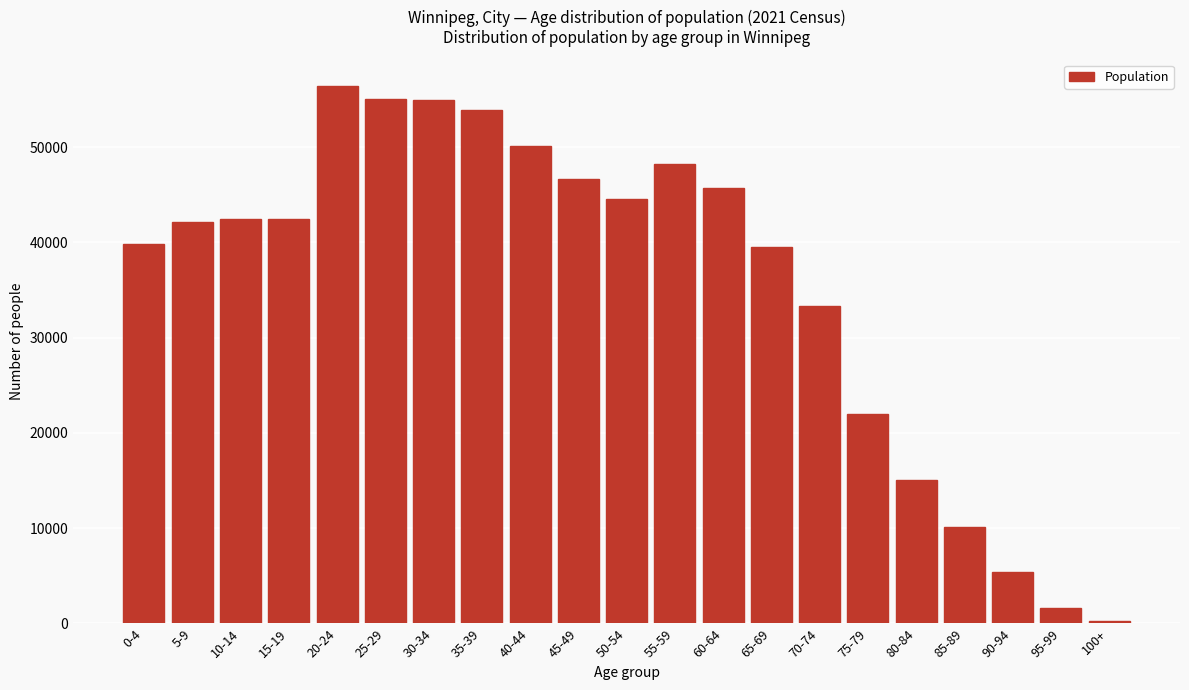

At which label is the value closest to 28312?

70-74